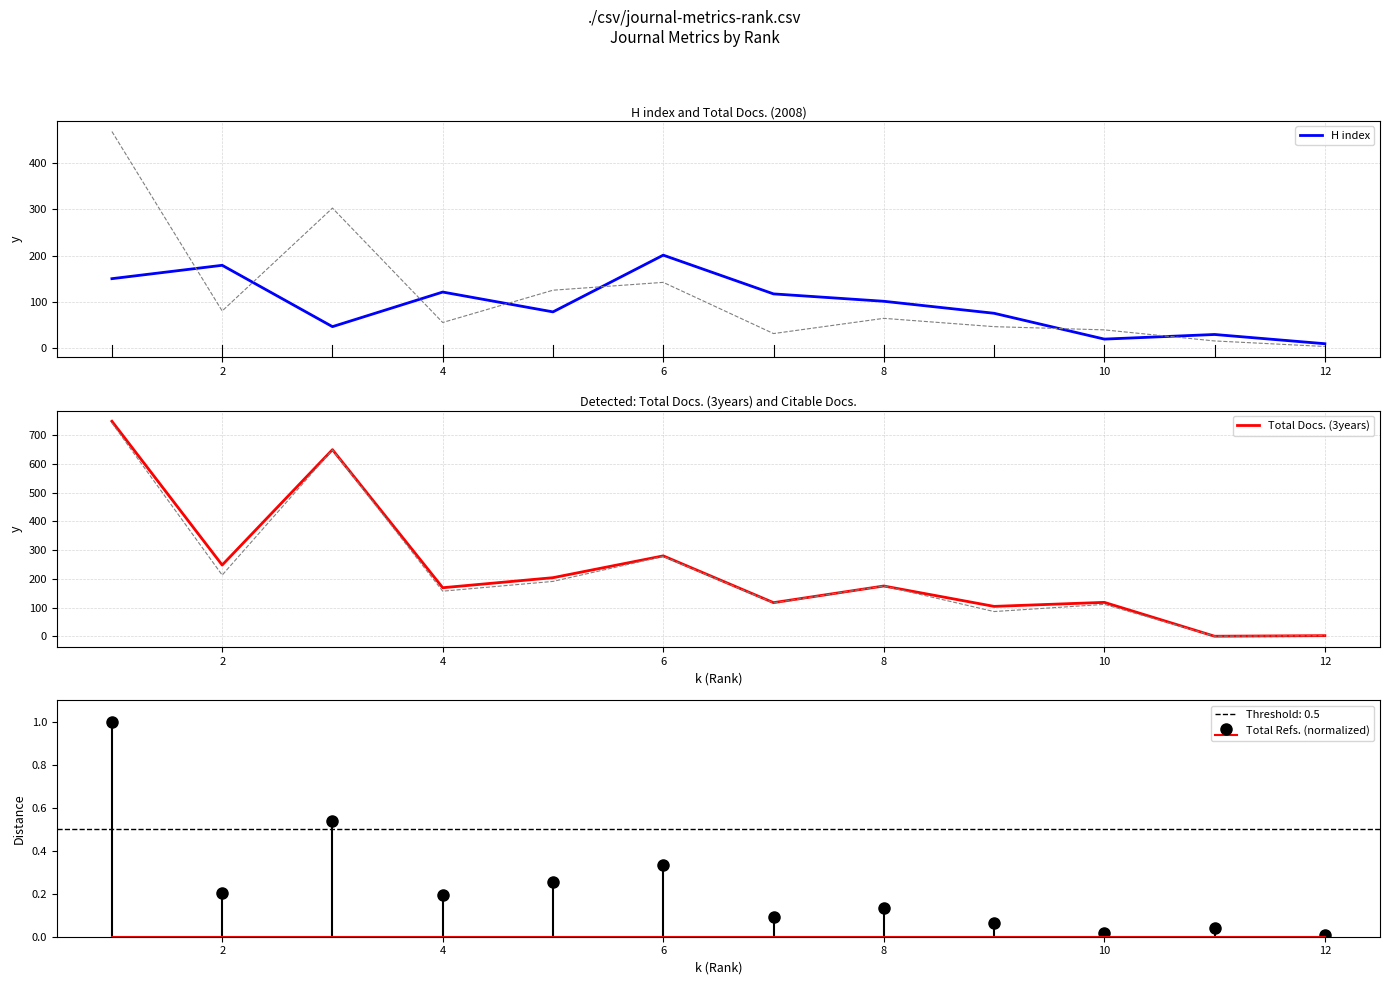

What is the value of the Total Docs. (3years) point at the 5th from the left?

204